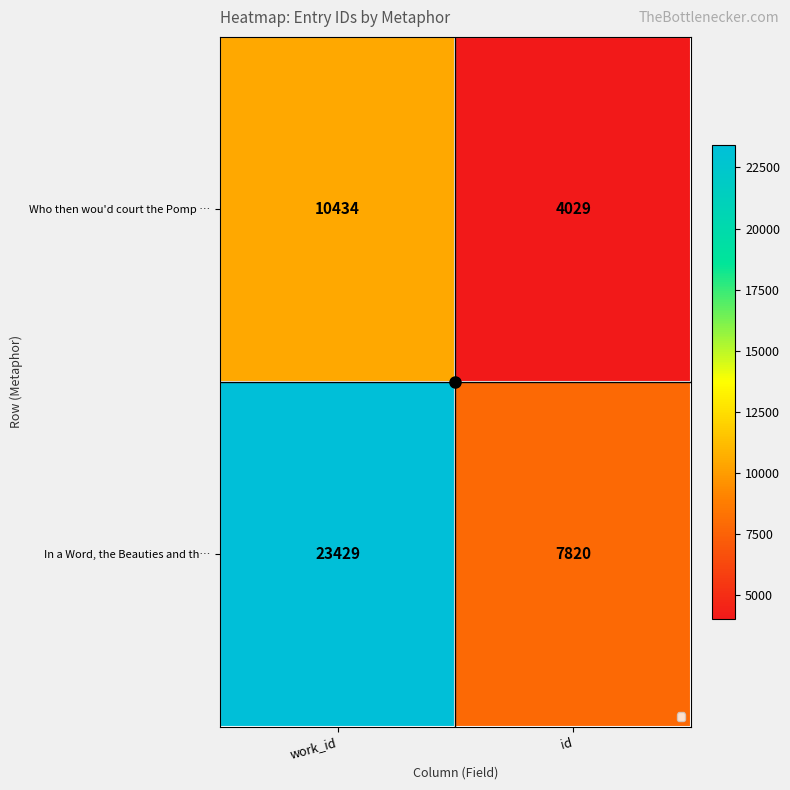

Which series has the largest total across all categories?

In a Word, the Beauties and th…